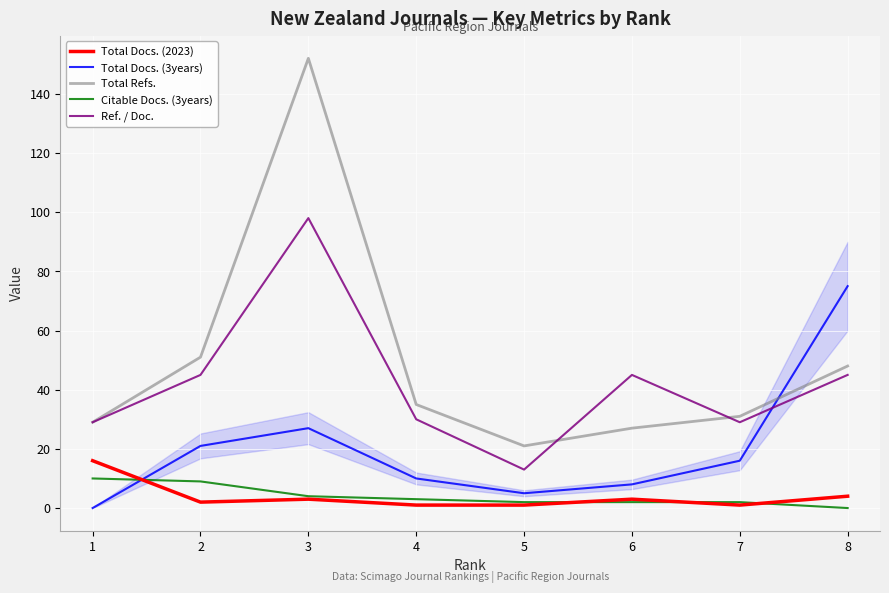

True or false: Citable Docs. (3years) and Total Refs. intersect in this chart.

False